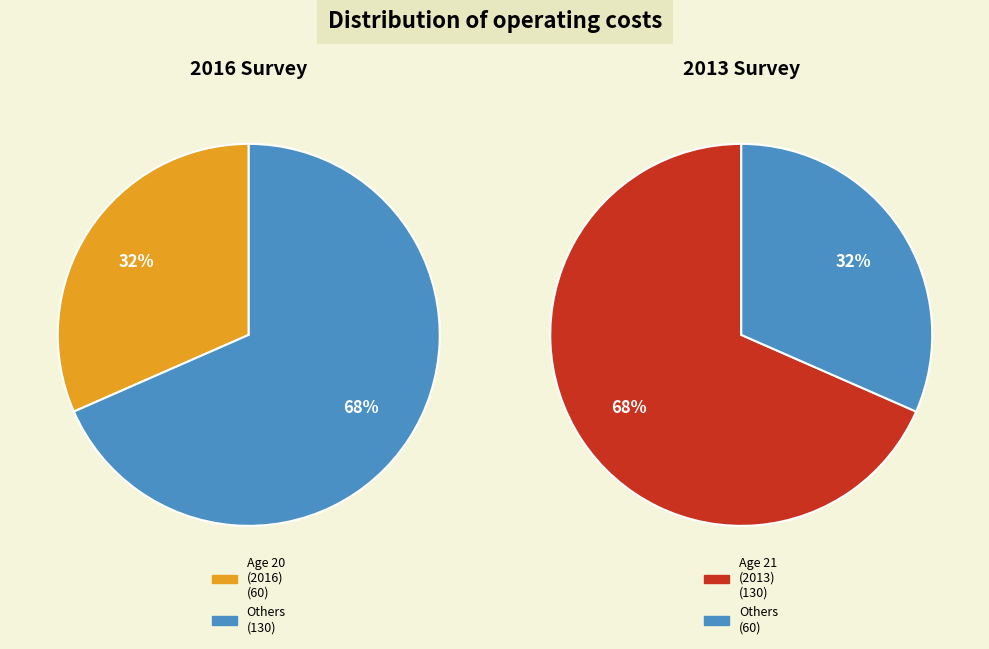

To the nearest percent, what is the average slice percentage?

50%